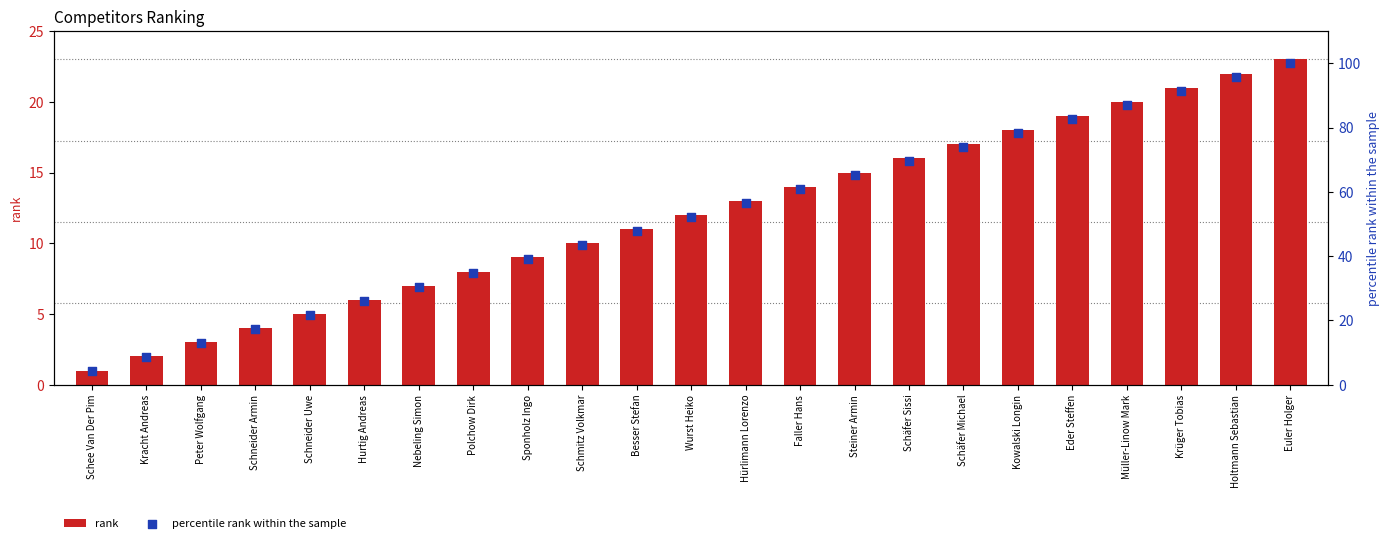

Is the value of rank at Kracht Andreas greater than the value of percentile rank within the sample at Schee Van Der Pim?

No